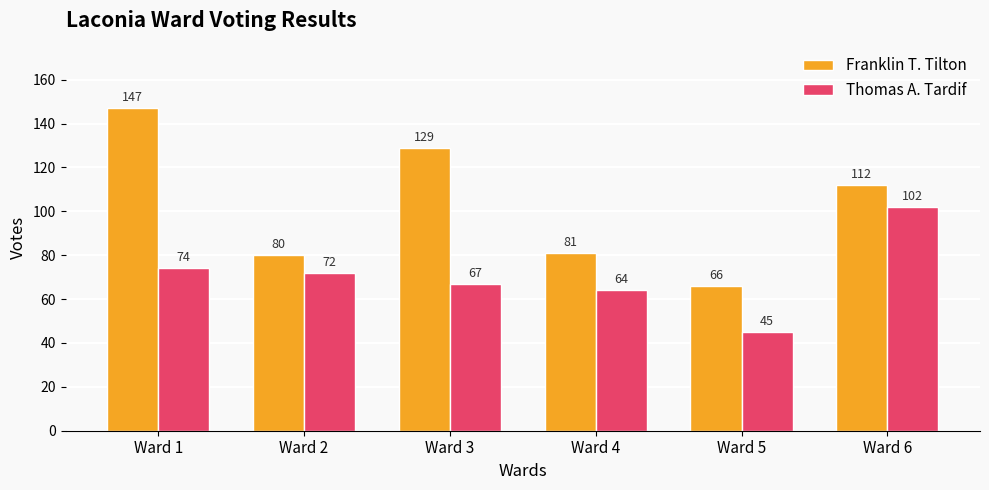

What is the minimum value shown in the chart?

45